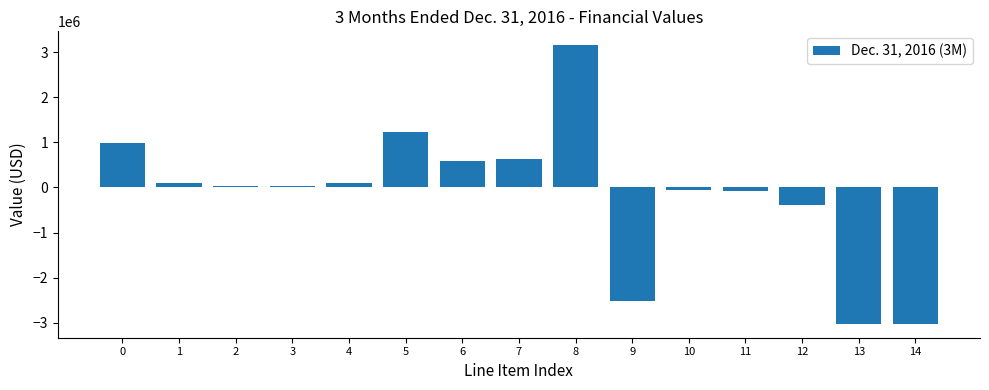

What is the change in value from 7 to 8?

+2511921